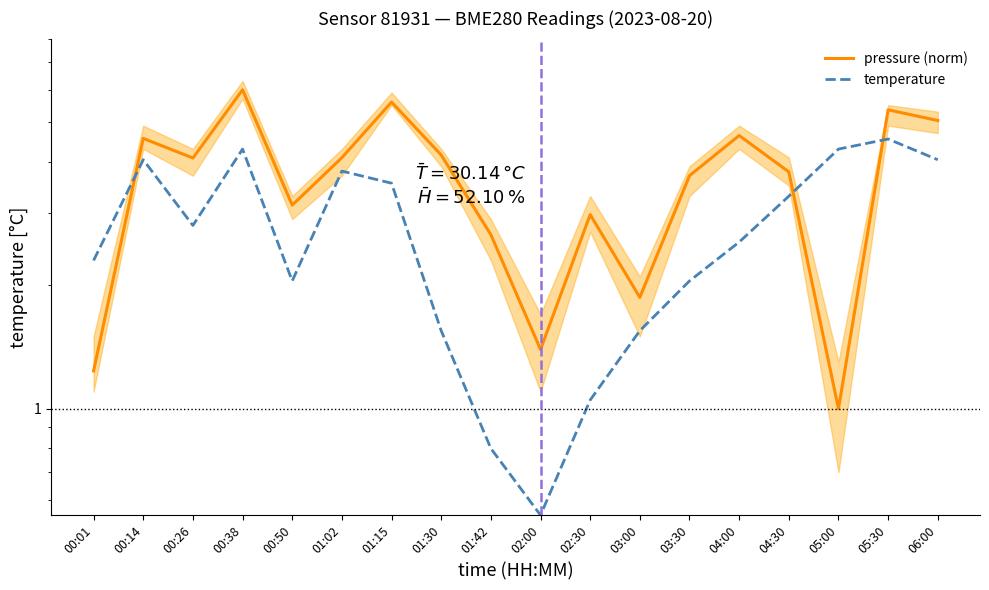

What are all the series names shown in the legend?

pressure (norm), temperature